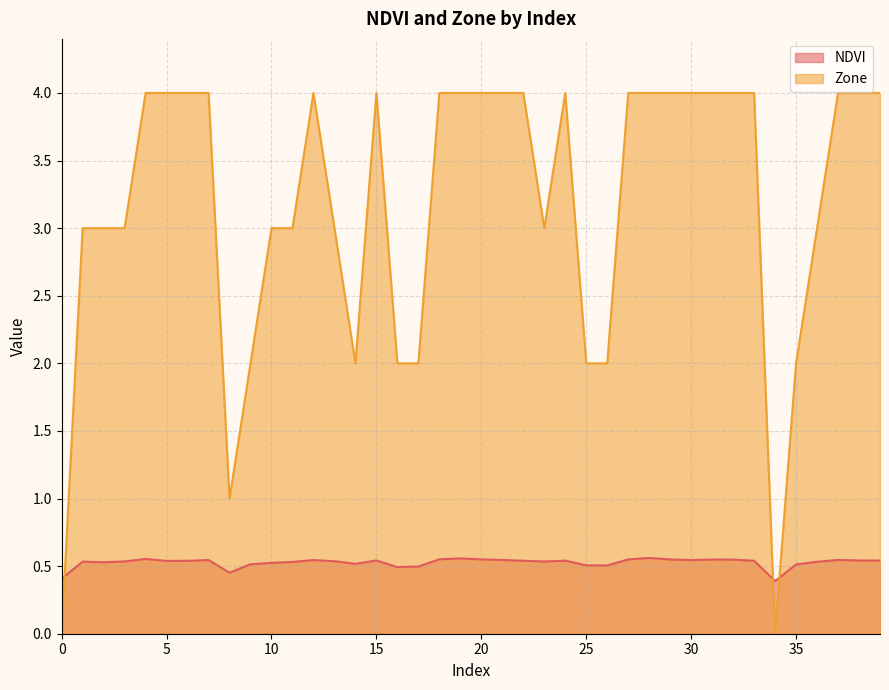

Between which two adjacent categories do NDVI and Zone first intersect?

0 and 1